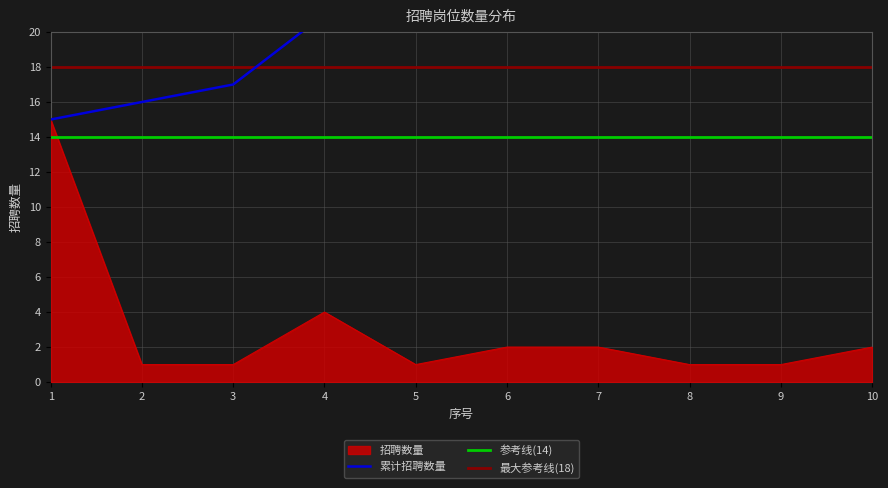

What is the sum of all values?

30